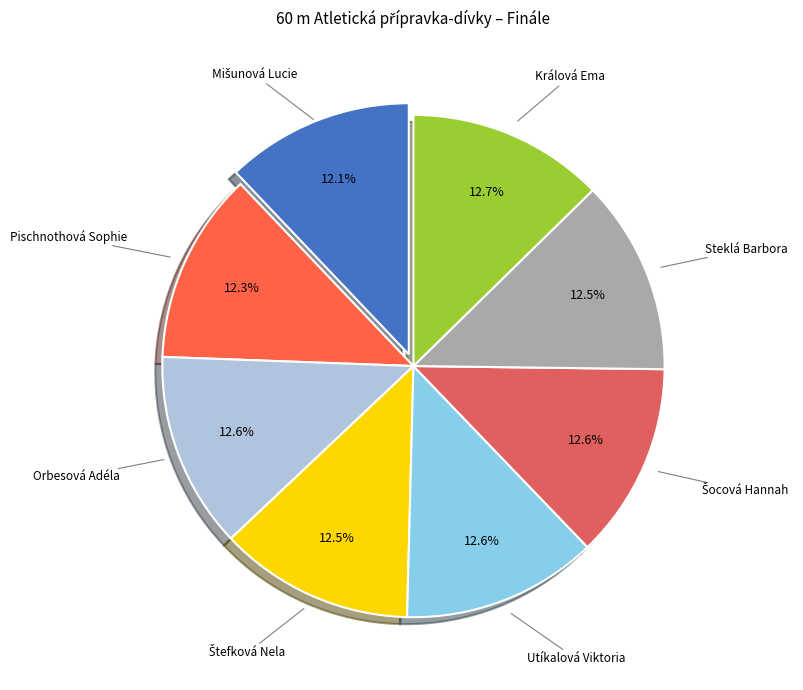

Does any single category account for the majority?

No